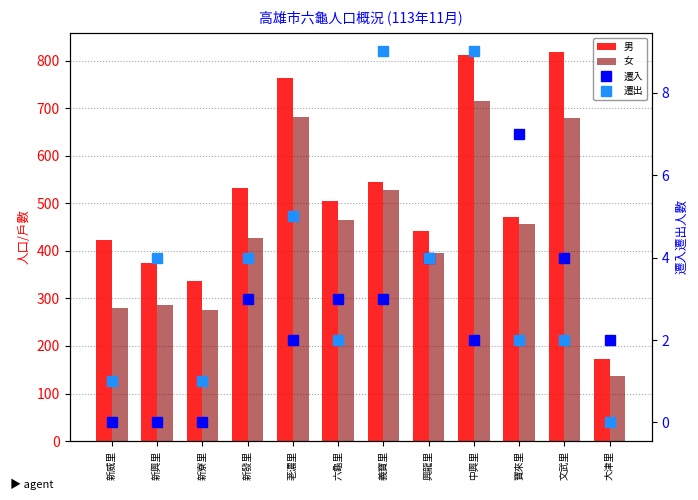

How many data points in 男 are less than 505?

6